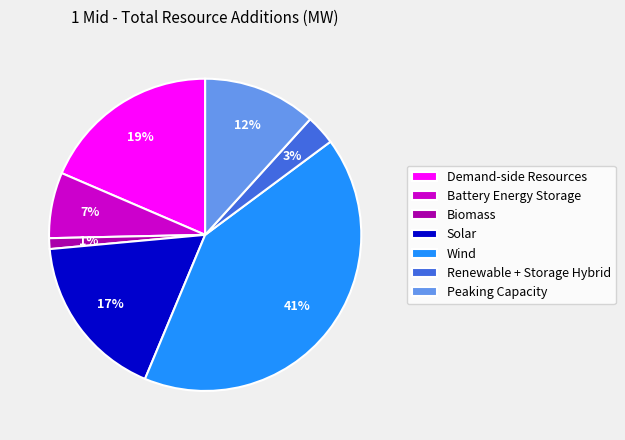

How many segments does this pie chart have?

7